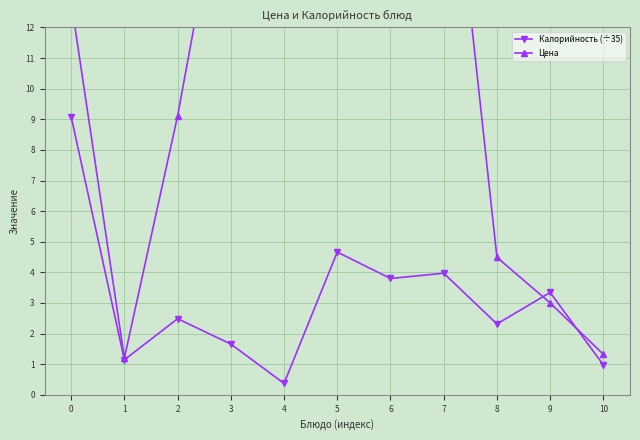

What is the value of the Калорийность (÷35) point at the 4th from the left?

1.7